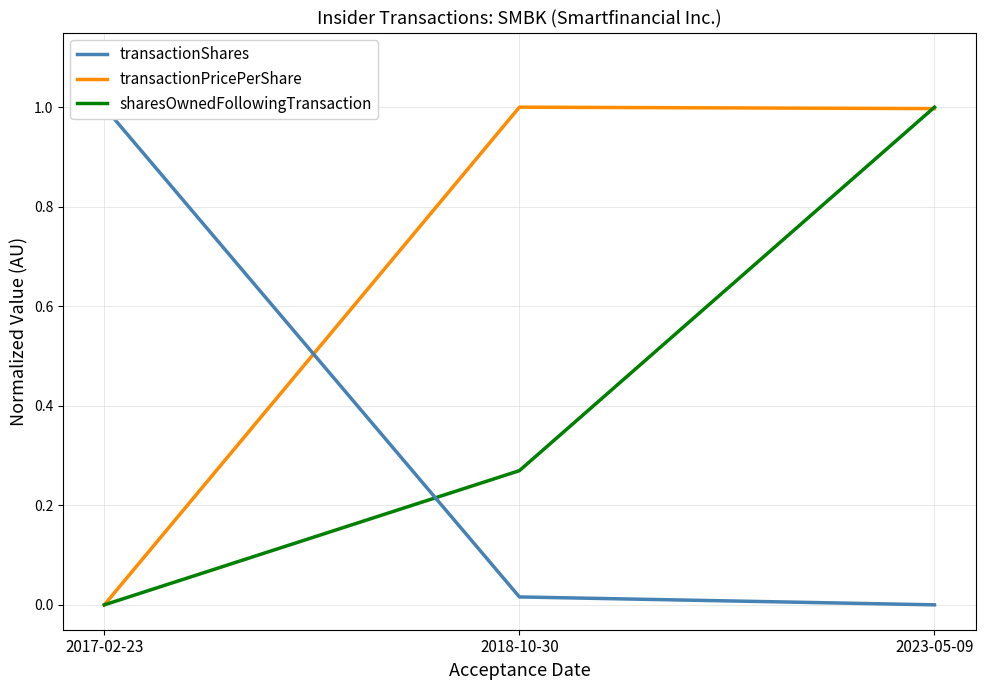

What is the highest value of the transactionShares series?

1.0